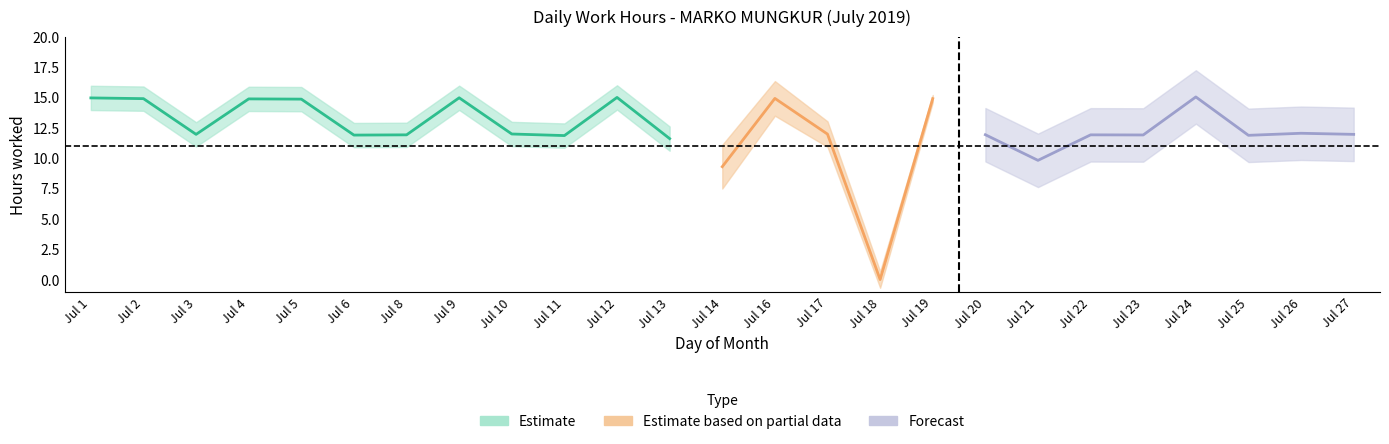

What is the difference between the maximum and minimum values?

15.0